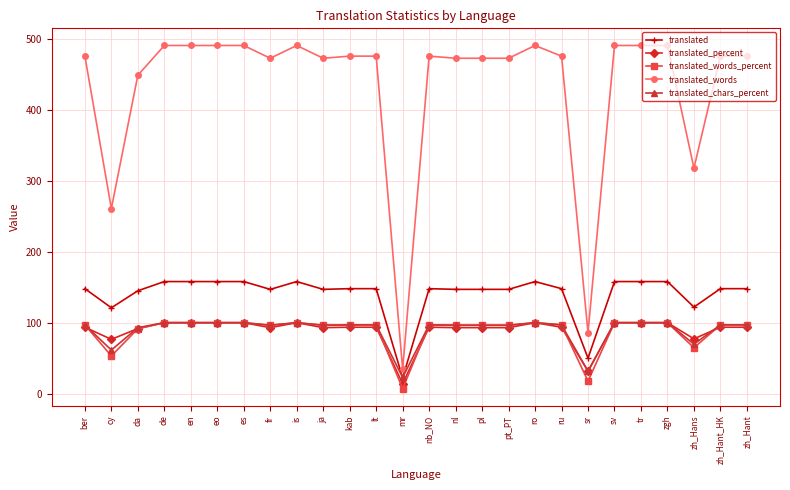

What is the label of the 11th point from the right?

pl